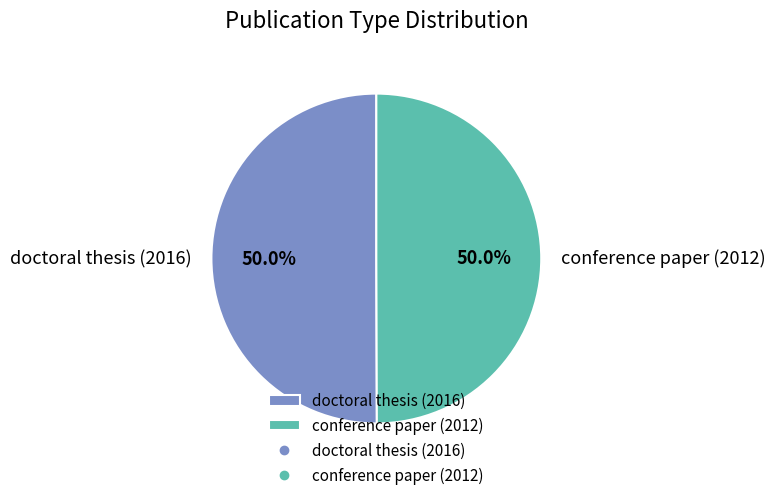

To the nearest percent, what is the combined percentage of doctoral thesis (2016) and conference paper (2012)?

100%